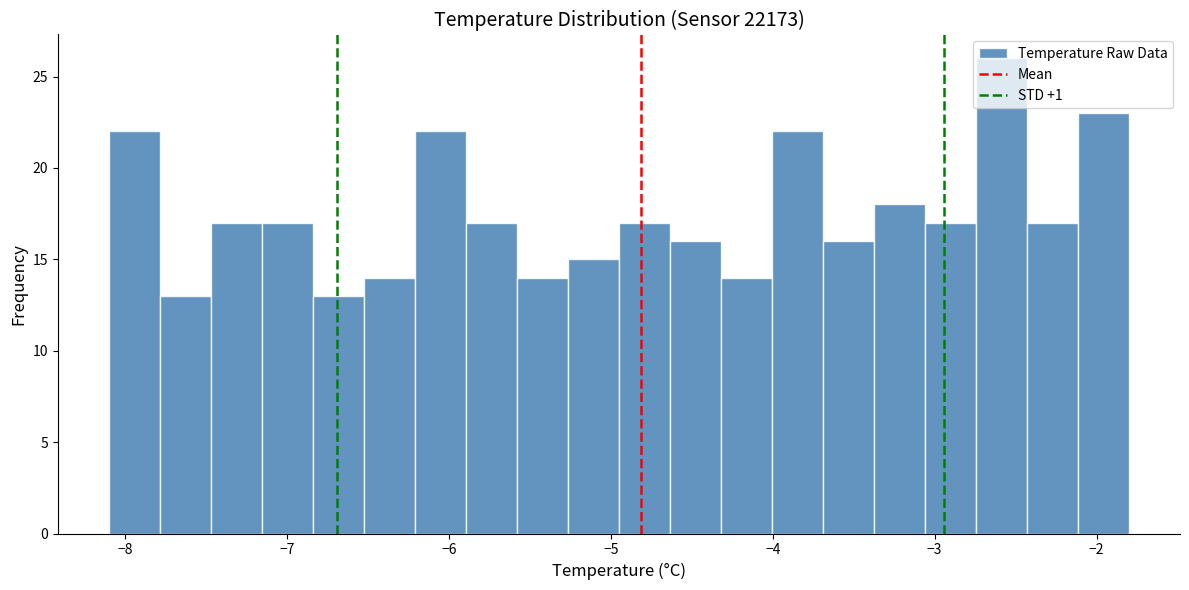

Around what value on the x-axis is the tallest bar? Give the approximate position of its centre, as read against the axis.

-2.6